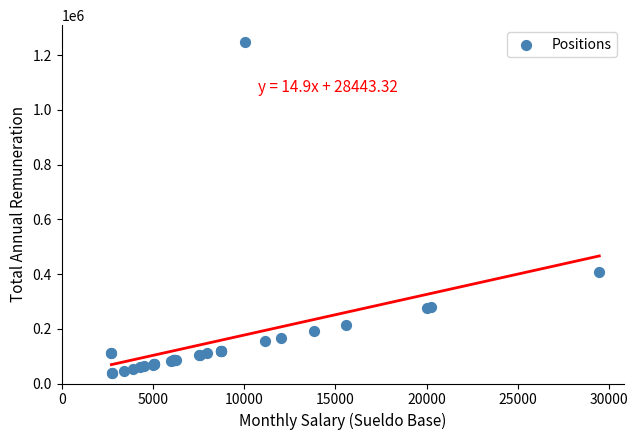

What Y value in the scatter plot is closest to 643276?

406762.5